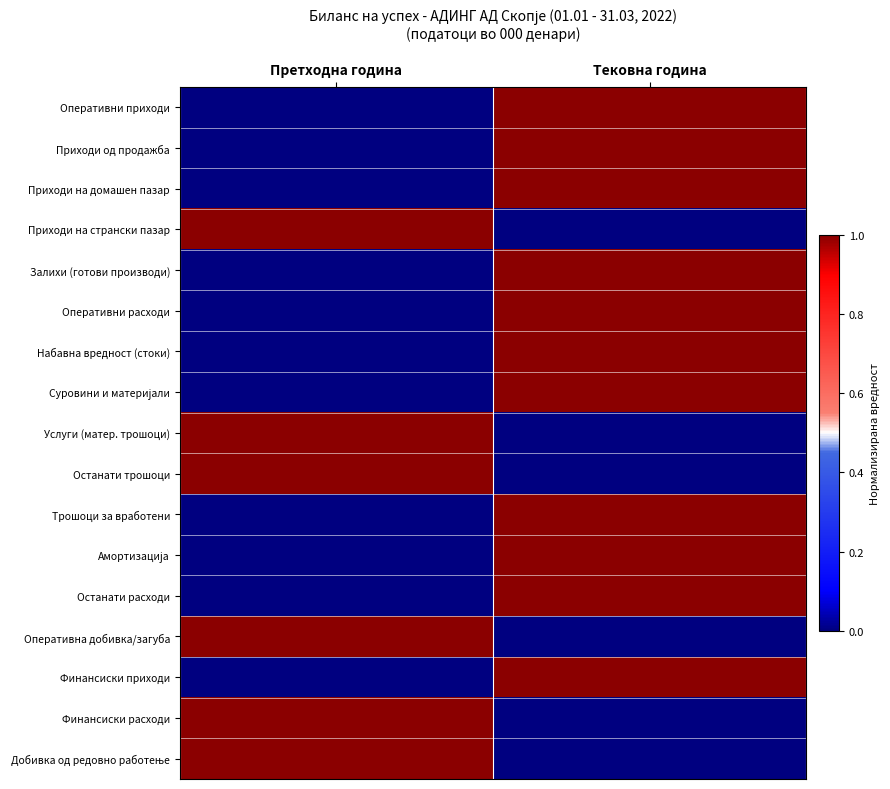

What is the difference between the highest and lowest values at Тековна година?

1